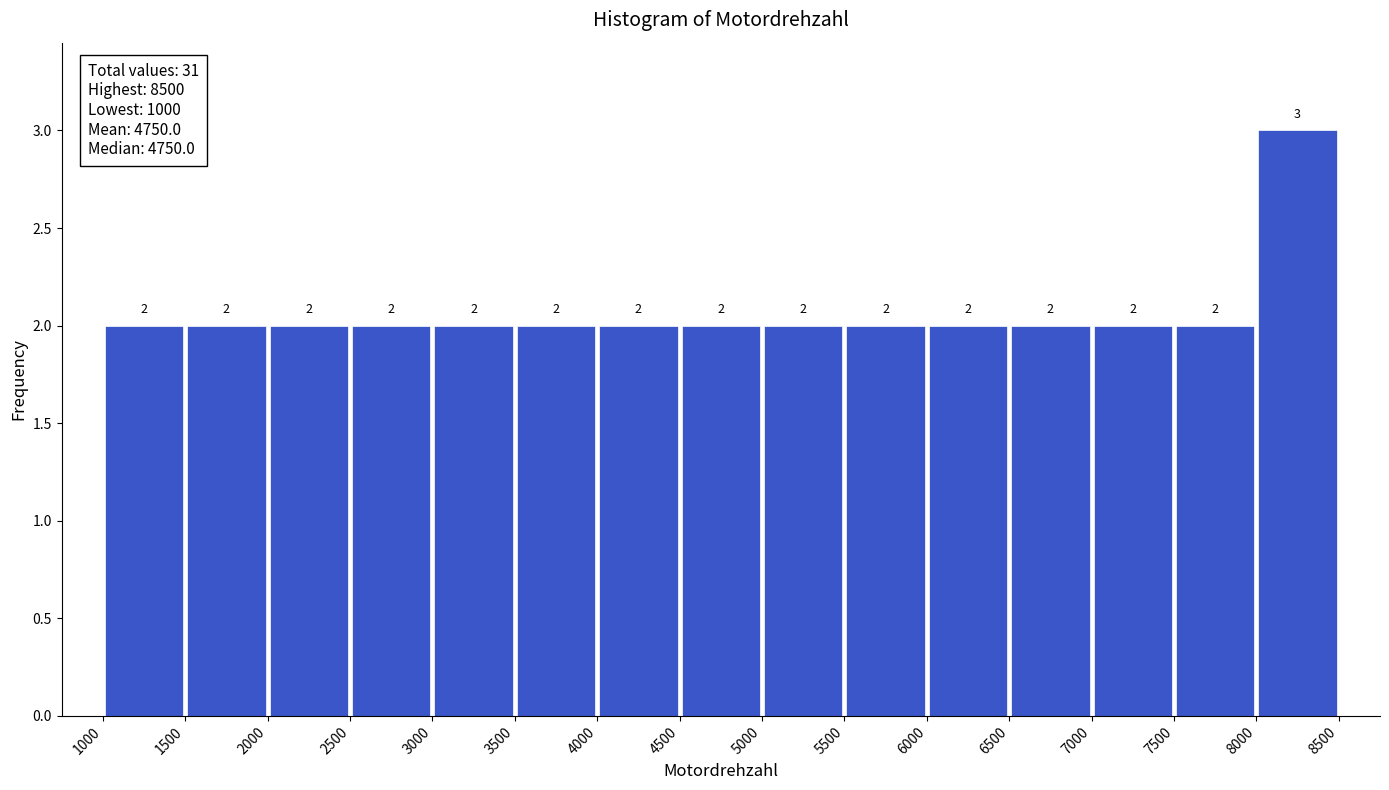

How tall is the bar that spans 2000 to 2500 on the x-axis?

2